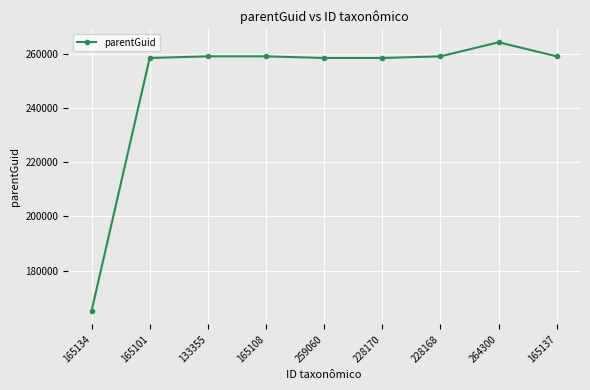

What is the change in value from 264300 to 165137?

-5199